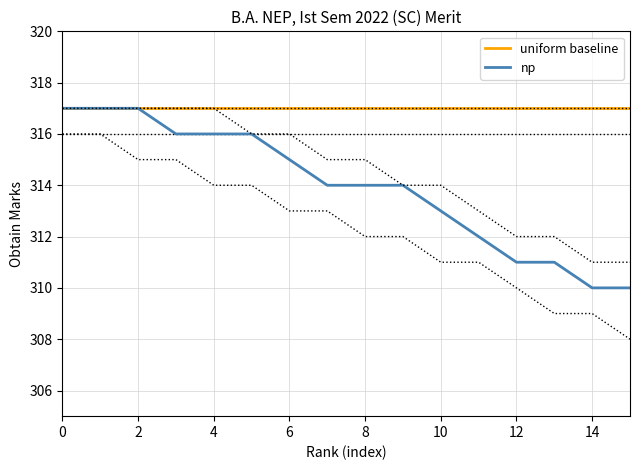

Reading left to right, what are all the values shown in this chart?

uniform baseline: 317	317	317	317	317	317	317	317	317	317	317	317	317	317	317	317
np: 317	317	317	316	316	316	315	314	314	314	313	312	311	311	310	310